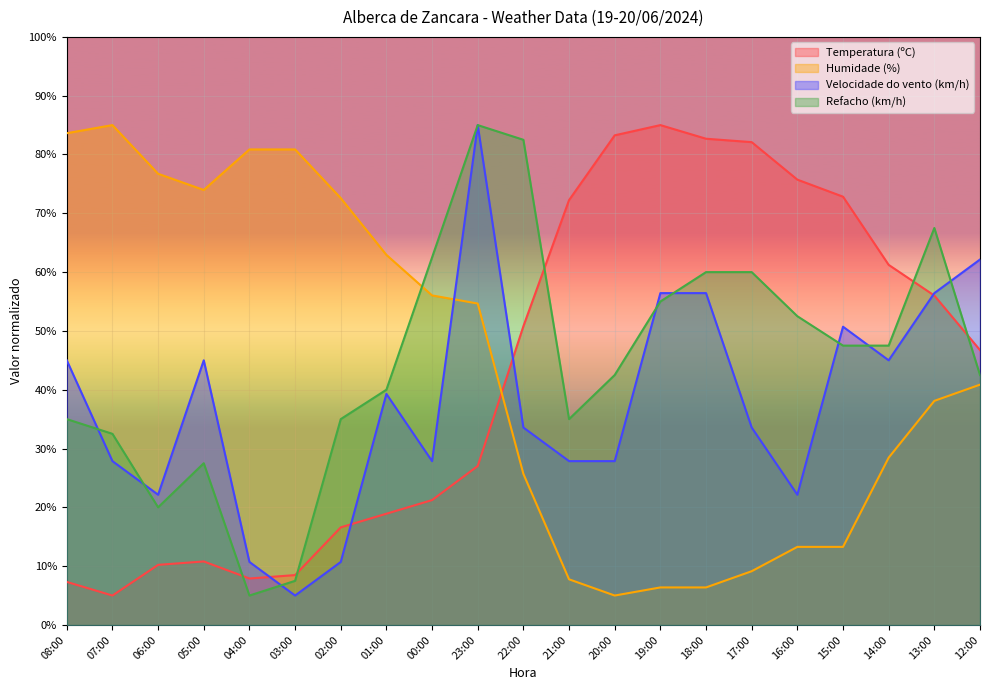

List the series in order of their peak value, highest first.

Temperatura (ºC), Humidade (%), Velocidade do vento (km/h), Refacho (km/h)